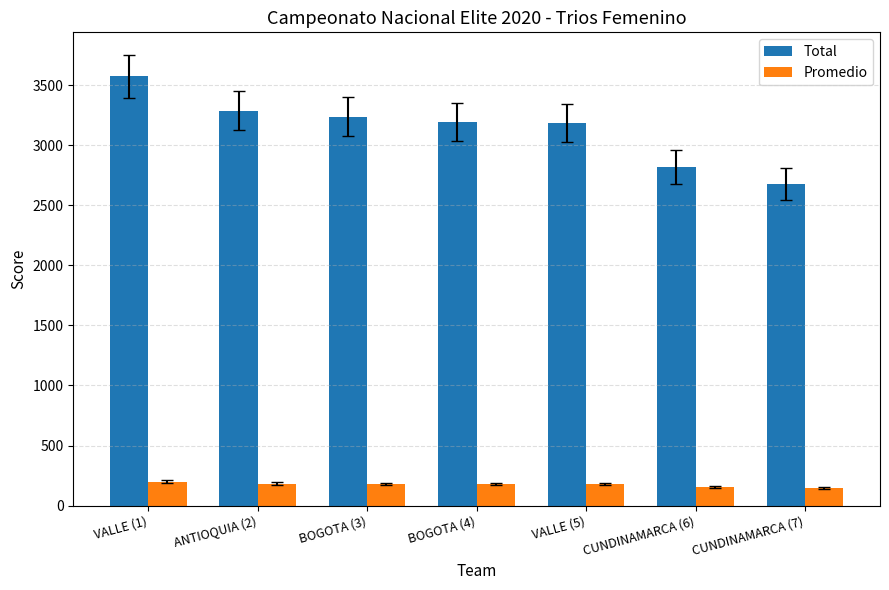

Is the value of Promedio at VALLE (5) greater than the value of Total at BOGOTA (4)?

No